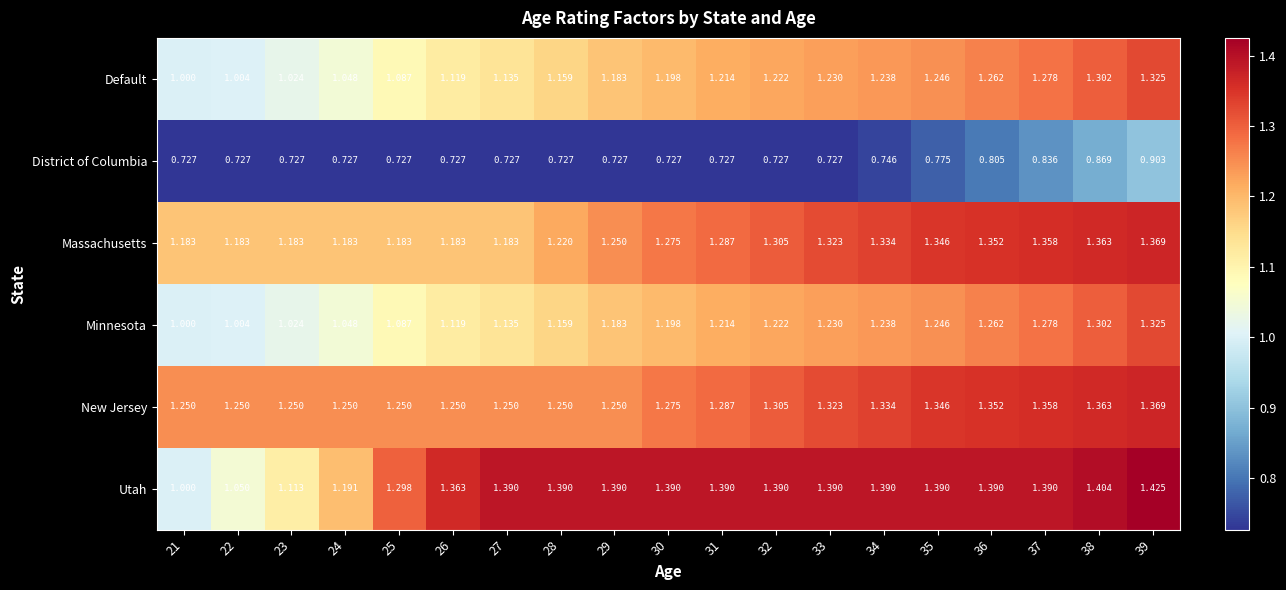

Is the value of New Jersey at 30 greater than the value of Utah at 38?

No